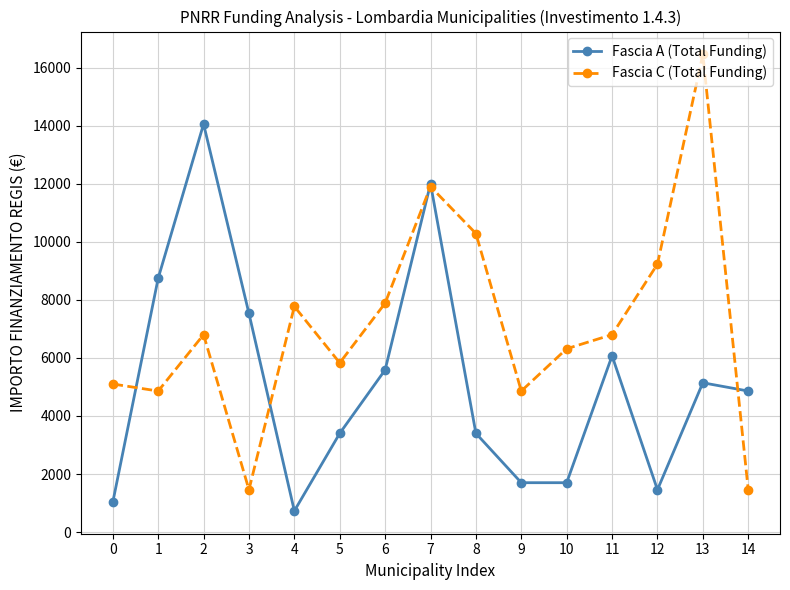

Which series has the largest range (max minus min)?

Fascia C (Total Funding)